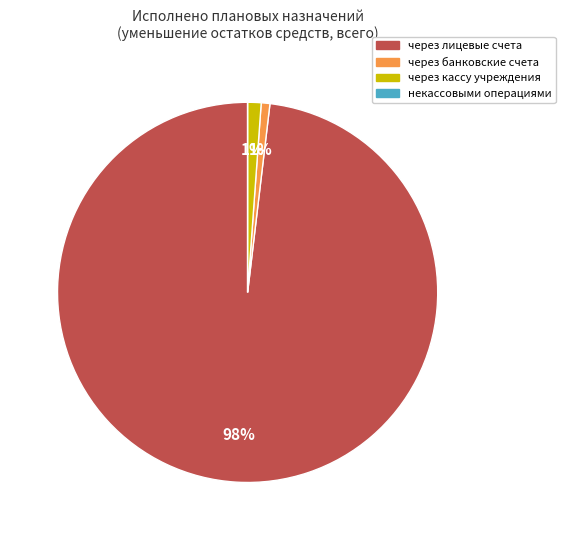

Does через лицевые счета represent more than half of the total?

Yes